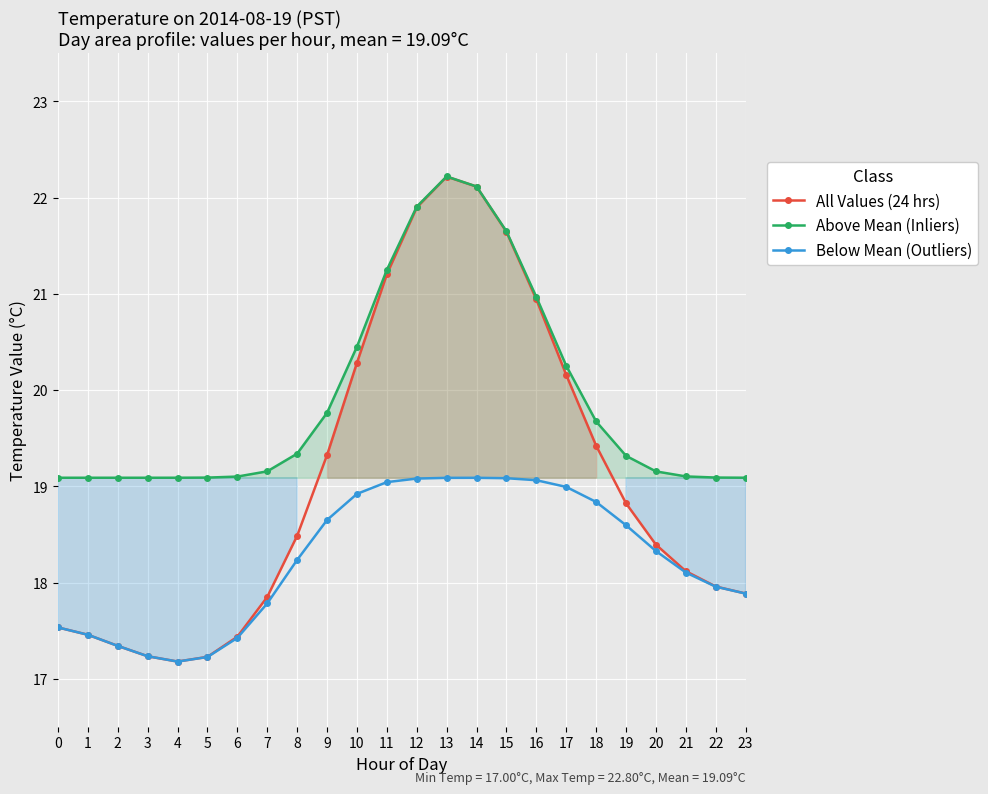

At which label does All Values (24 hrs) first exceed 18?

8